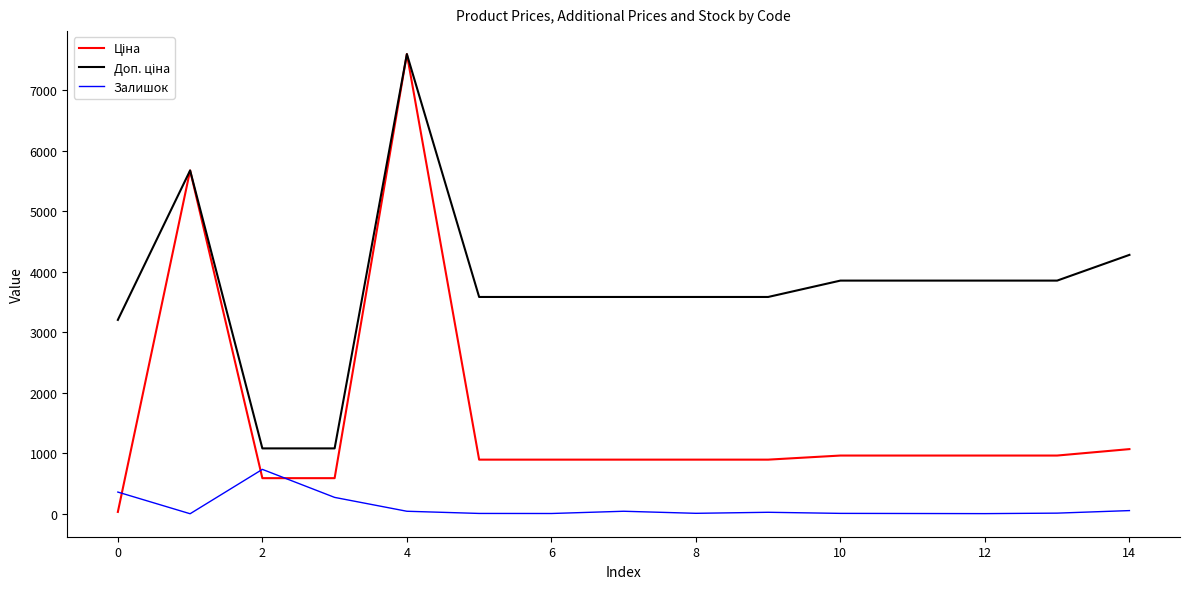

What is the maximum value shown in the chart?

7596.5